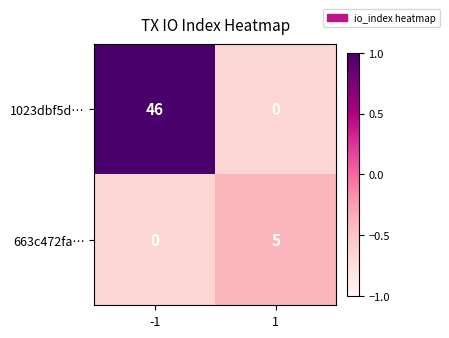

Is it true that 663c472fa… equals 0 at -1?

True